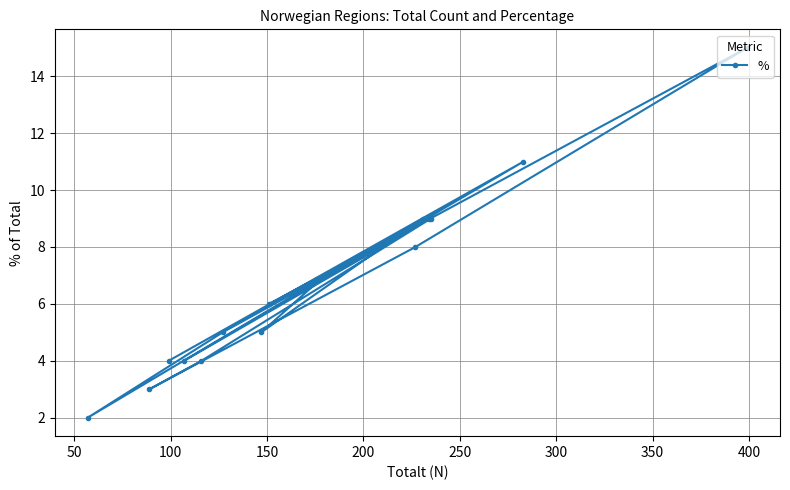

What is the value of the 14th point from the left?

11